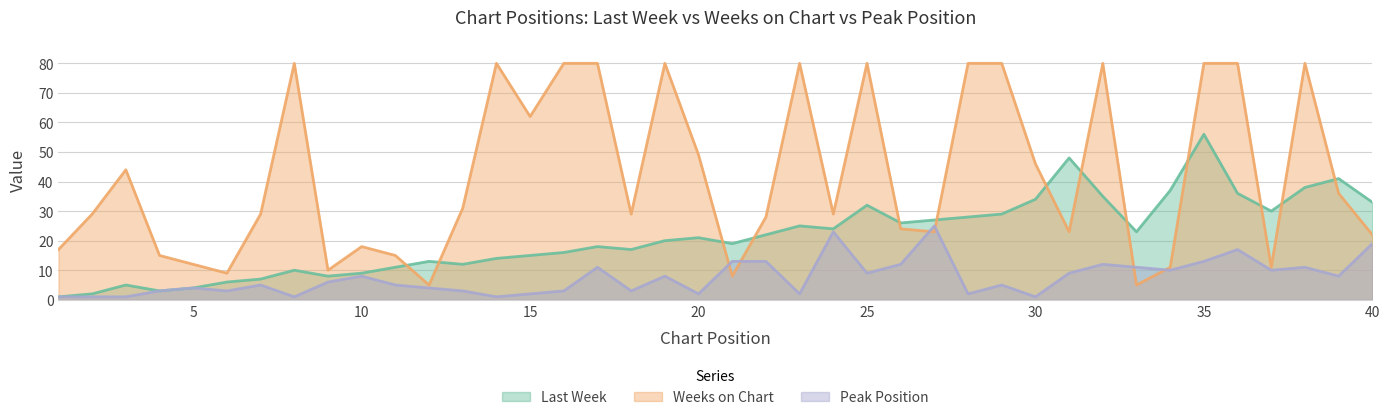

Where do Peak Position and Weeks on Chart first cross each other?

20 and 21